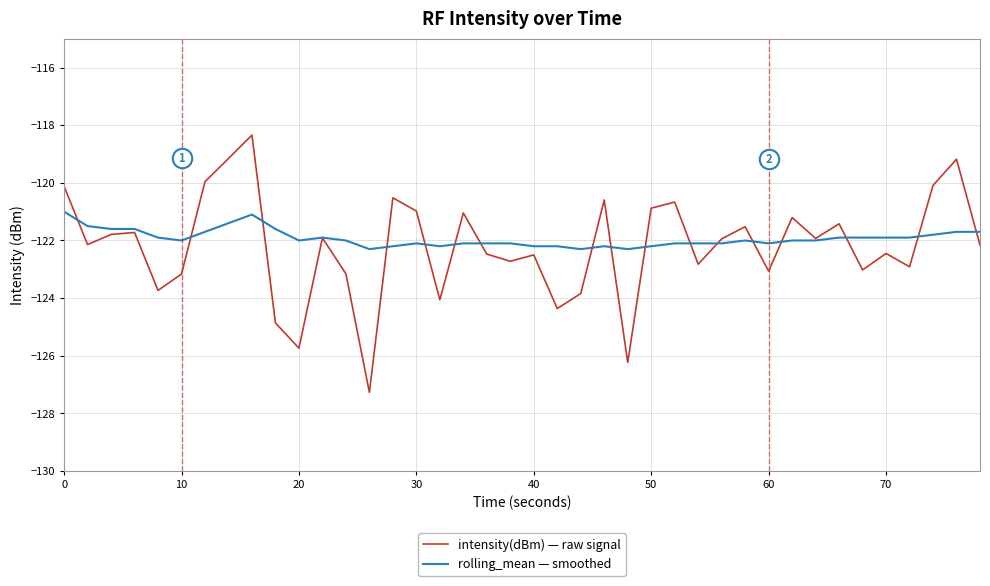

List the series in order of their peak value, lowest first.

rolling_mean — smoothed, intensity(dBm) — raw signal